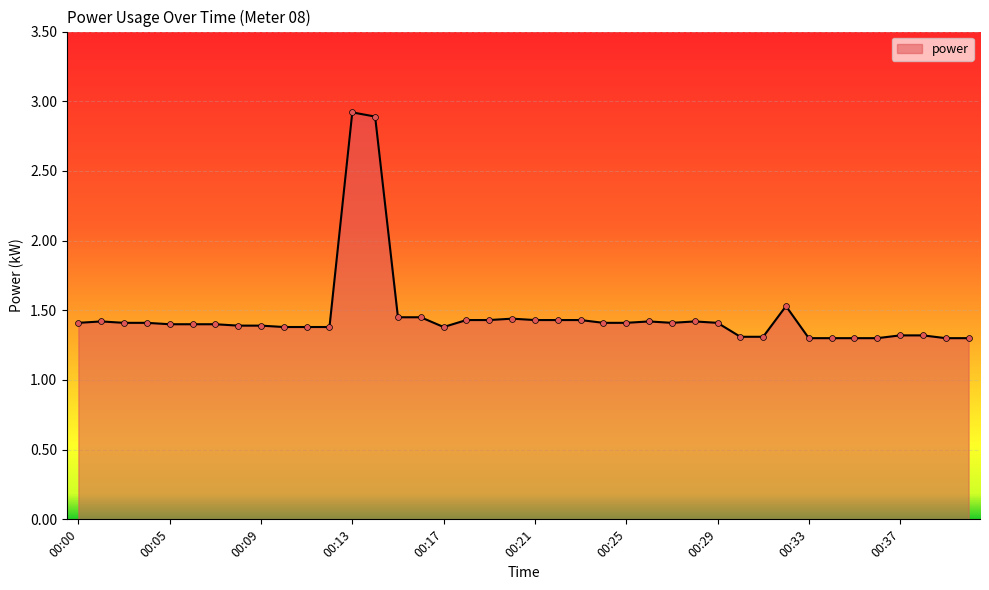

What is the greatest value displayed?

2.9